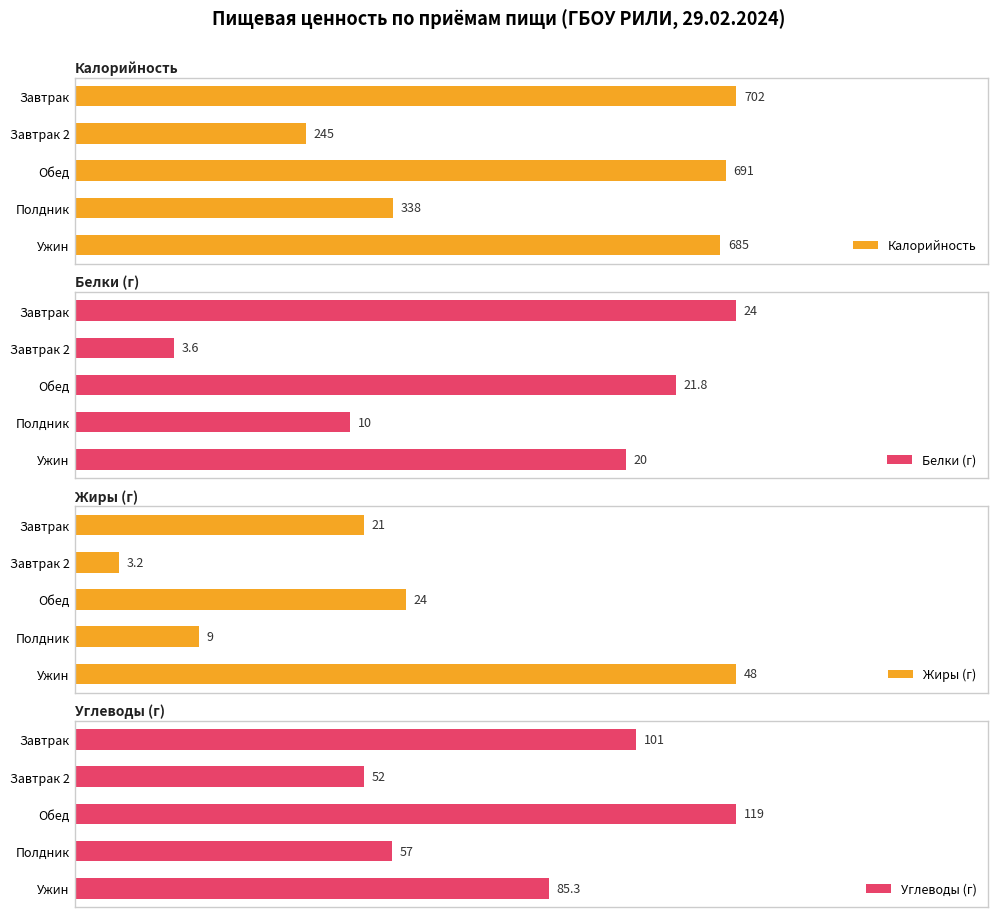

Is it true that Углеводы (г) equals 130.8 at 800?

False